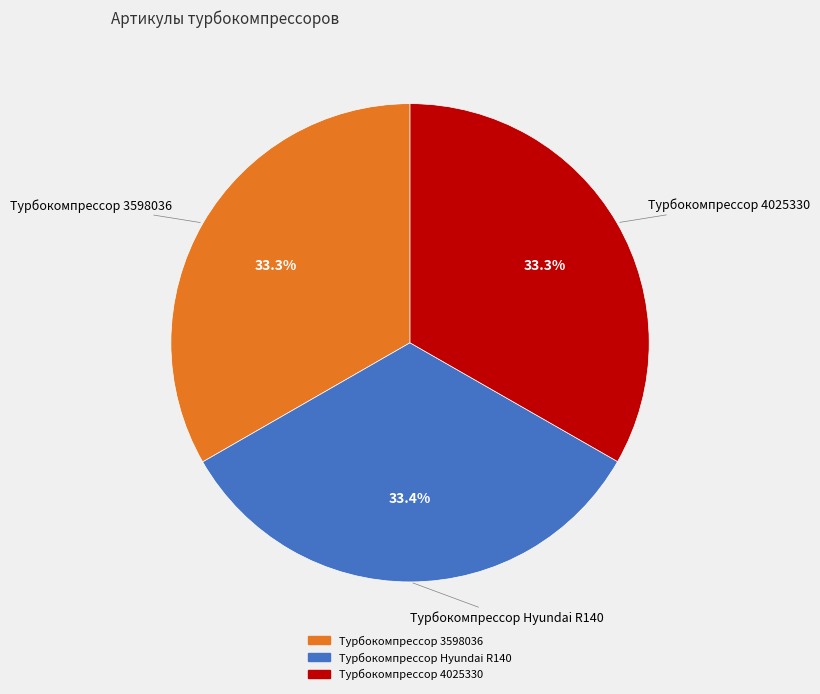

To the nearest percent, what portion does Турбокомпрессор 3598036 represent?

33%